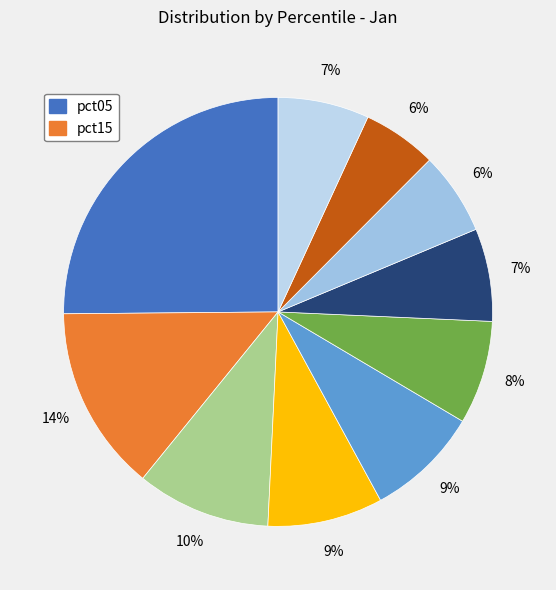

Is there a majority slice in this chart?

No